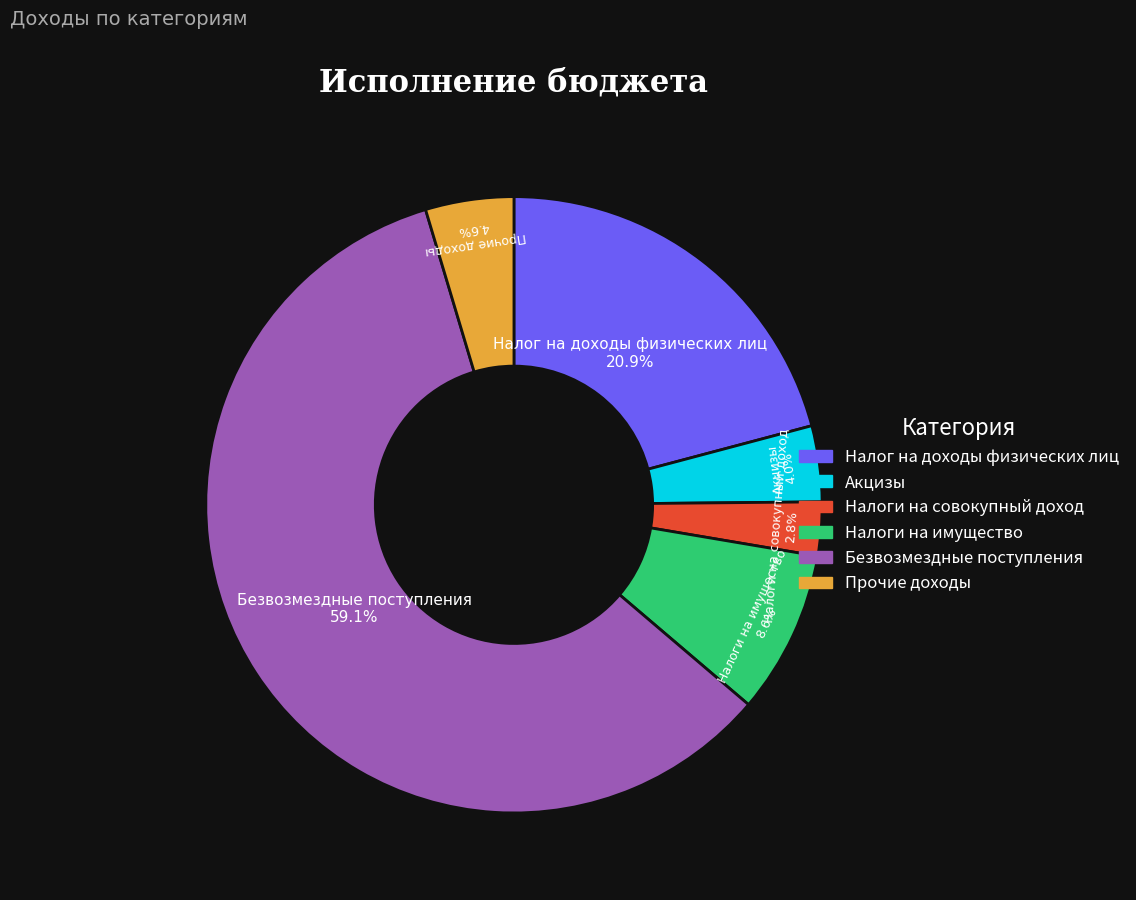

How many slices are in this pie chart?

6